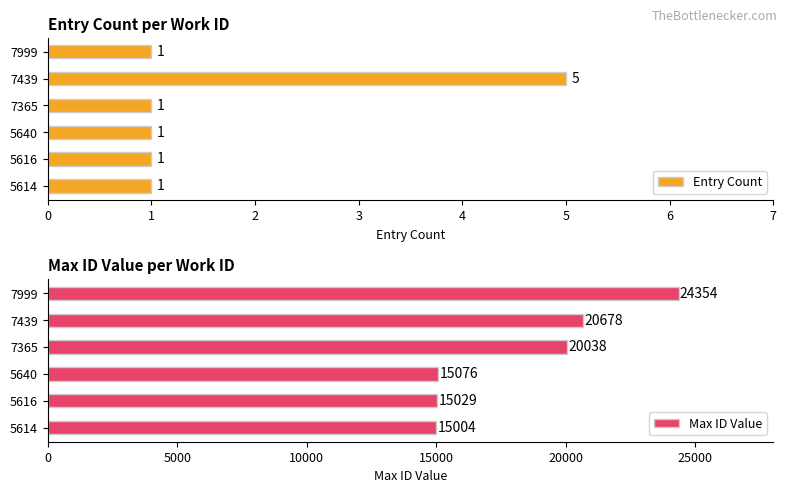

Reading left to right, extract all data points from this chart.

Entry Count: 1	1	1	1	5	1
Max ID Value: 15004	15029	15076	20038	20678	24354